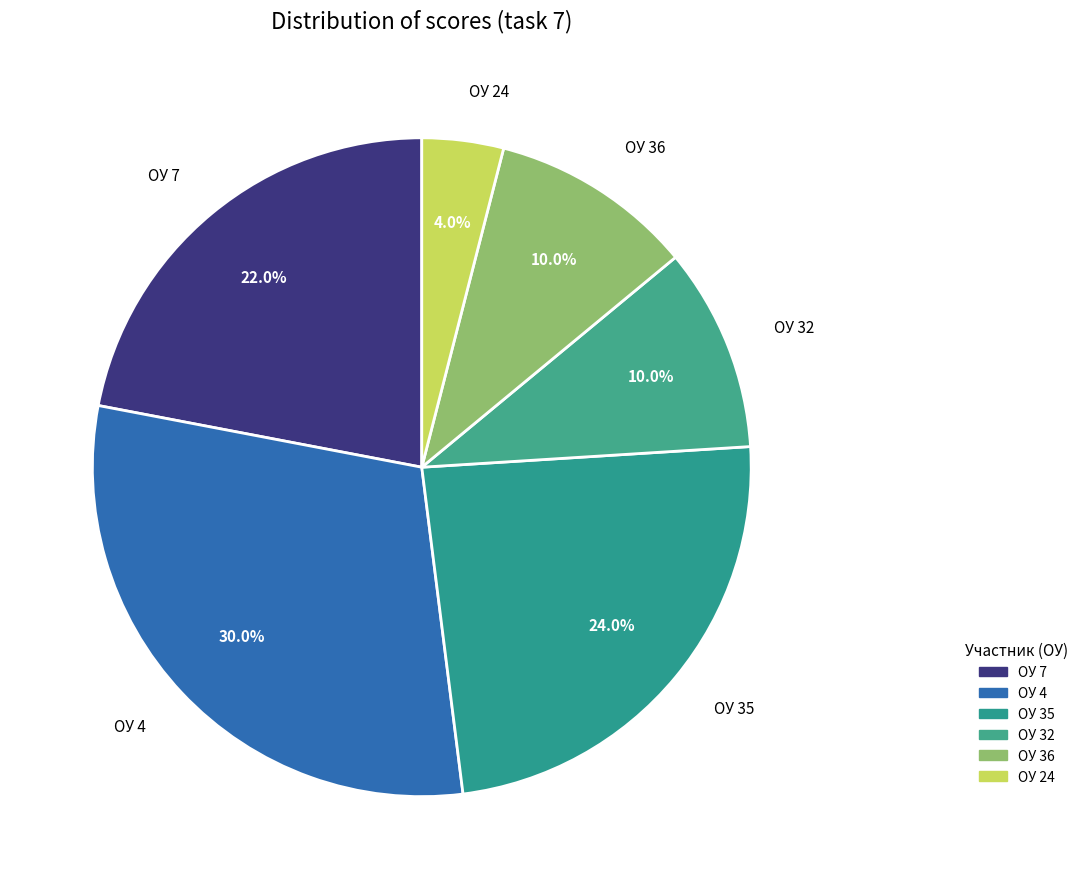

To the nearest percent, what is the difference between the ОУ 36 and ОУ 35 slice percentages?

14%